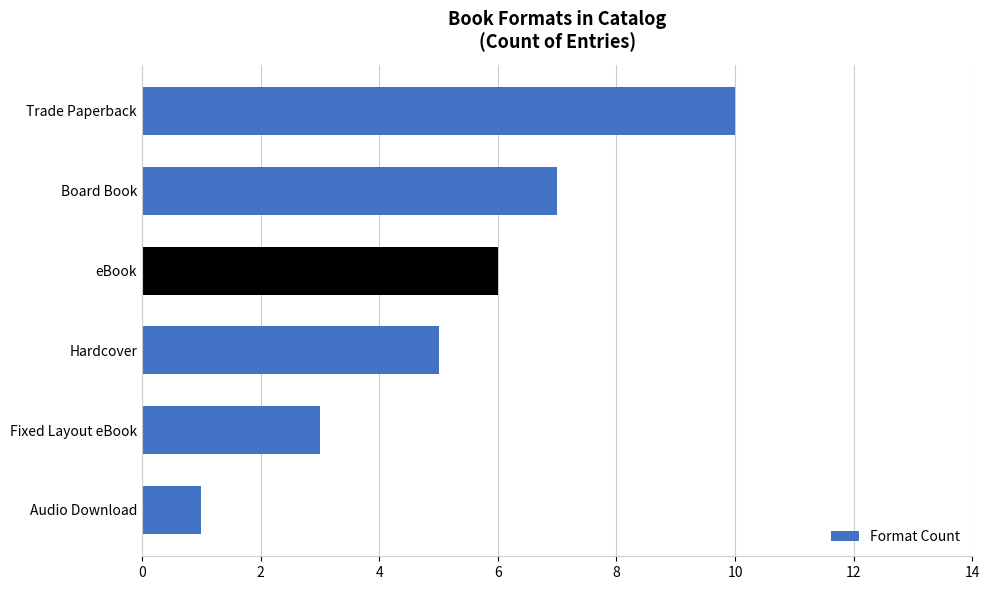

True or false: the data shows 2 at Audio Download.

False